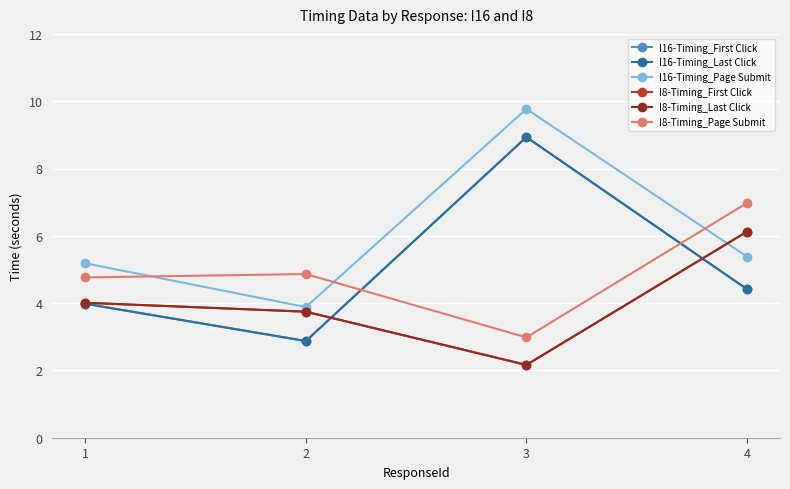

Where does the I8-Timing_Last Click series first go above 4?

1